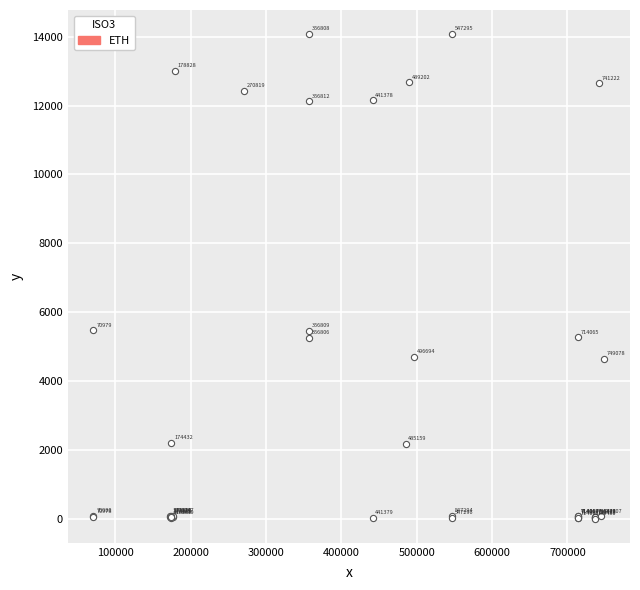

What Y value in the scatter plot is closest to 7040?

5472.0